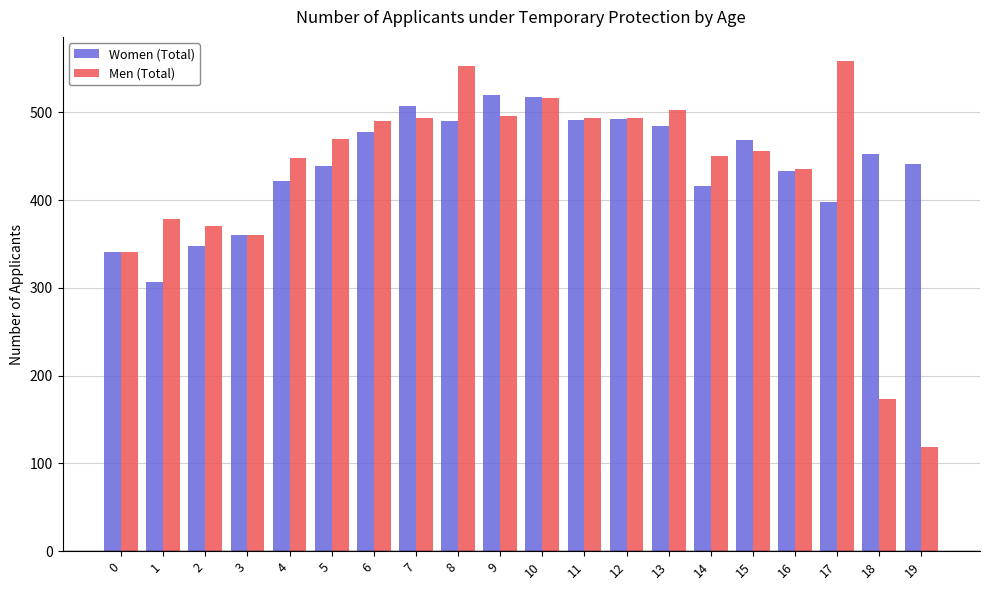

What is the value of the Women (Total) bar at the 11th from the left?

517